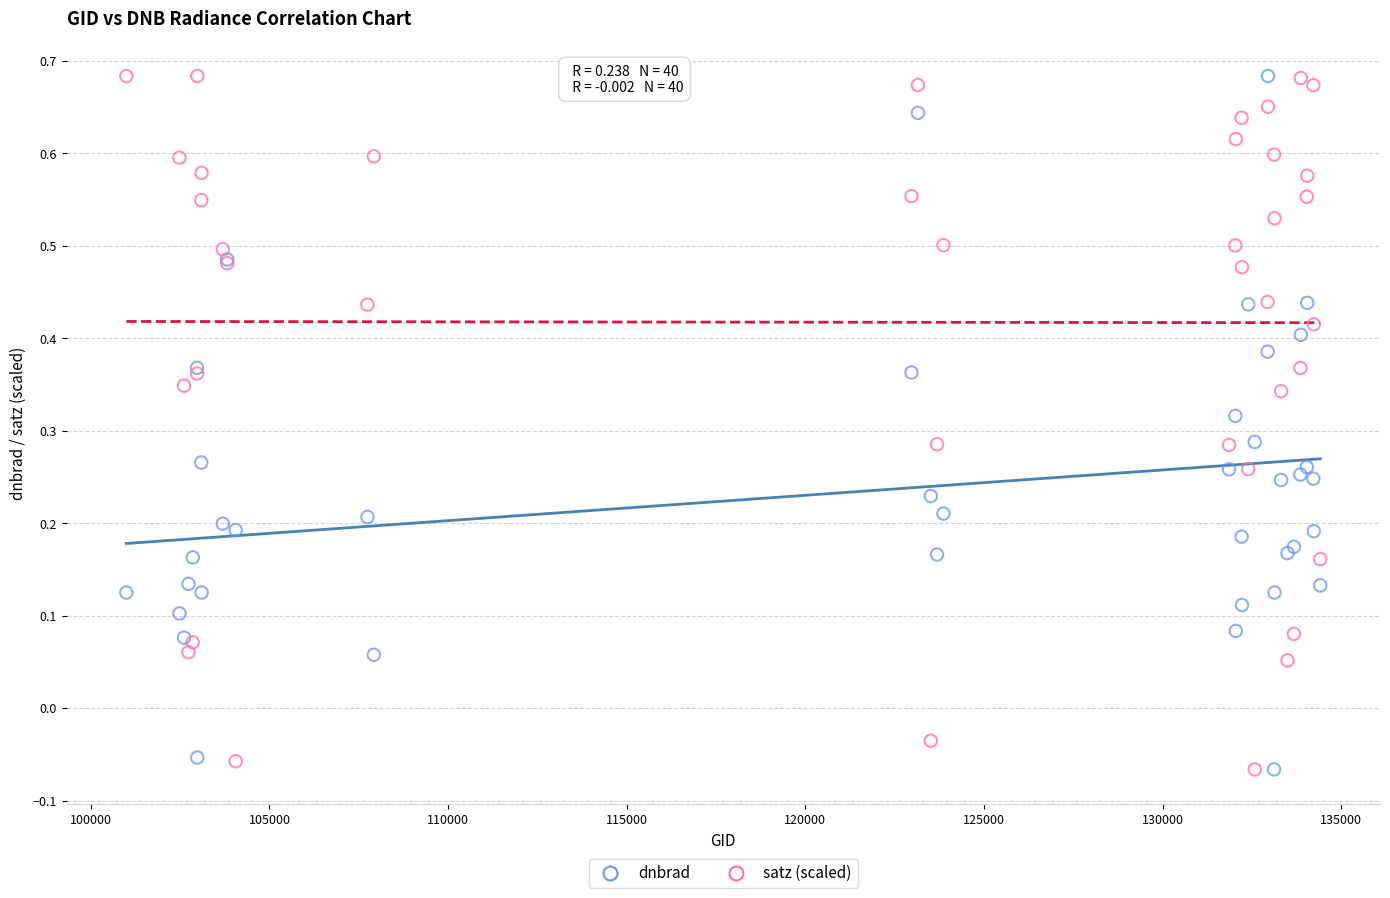

What is the X range (max minus min) for the scatter plot?

33419.0